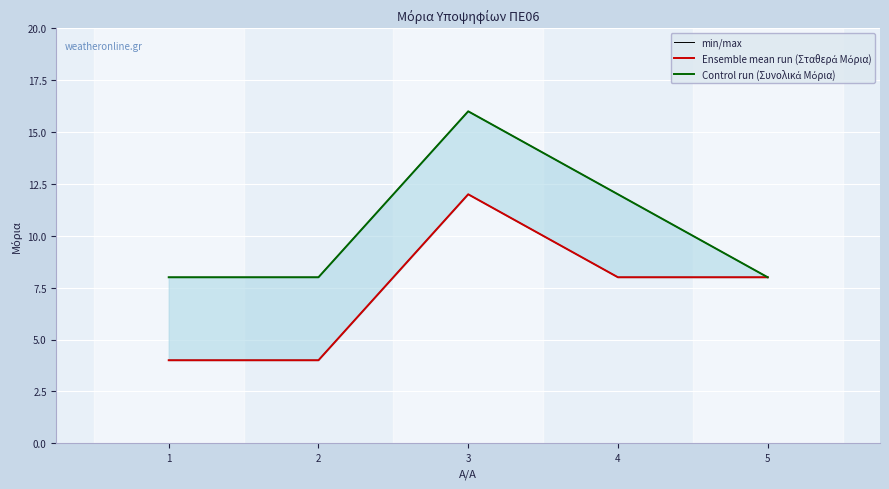

What is the total value across all series at 5?

24